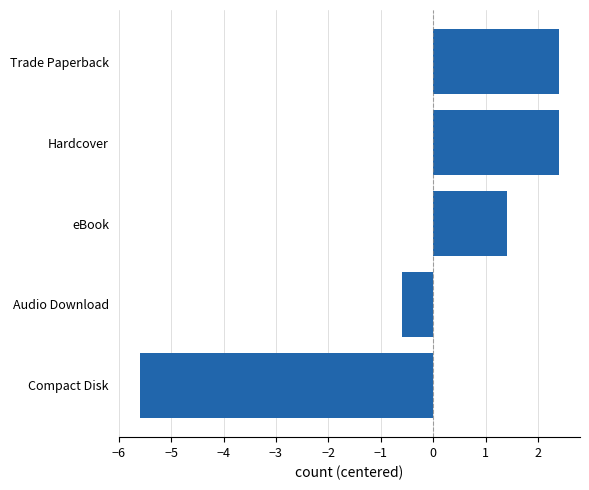

Does the chart contain stacked bars?

No